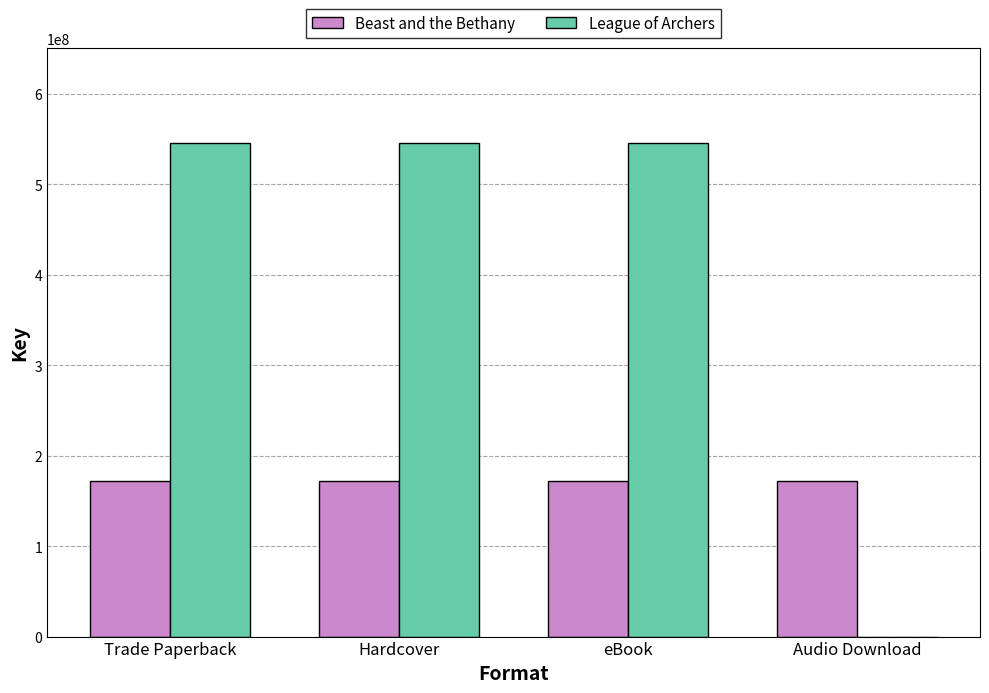

The value of Beast and the Bethany at Trade Paperback is 171810335. True or false?

True